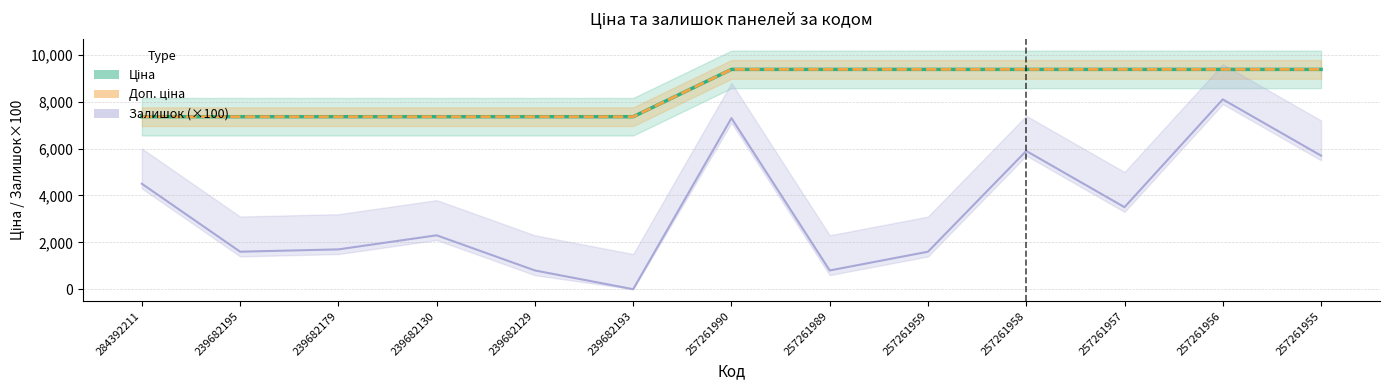

List the labels in order of Доп. ціна value, smallest first.

284392211, 239682195, 239682179, 239682130, 239682129, 239682193, 257261990, 257261989, 257261959, 257261958, 257261957, 257261956, 257261955